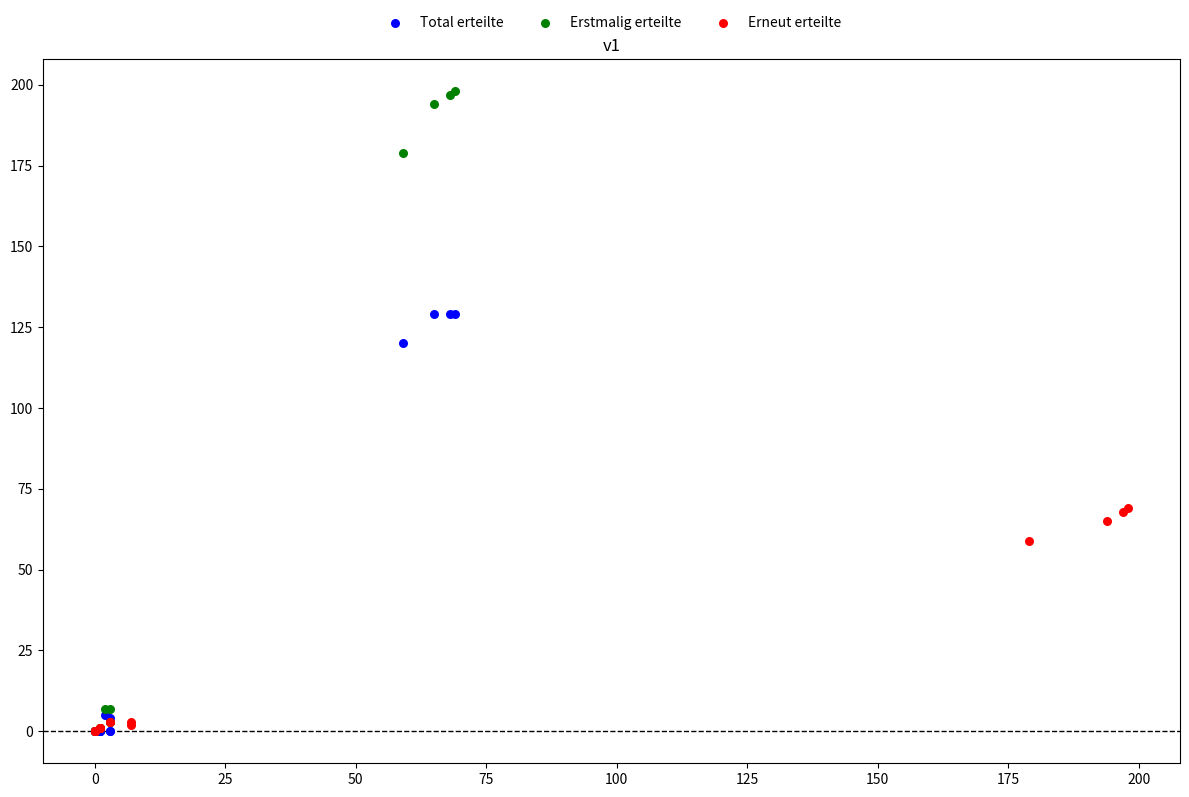

Which series contains the highest Y value?

Erstmalig erteilte